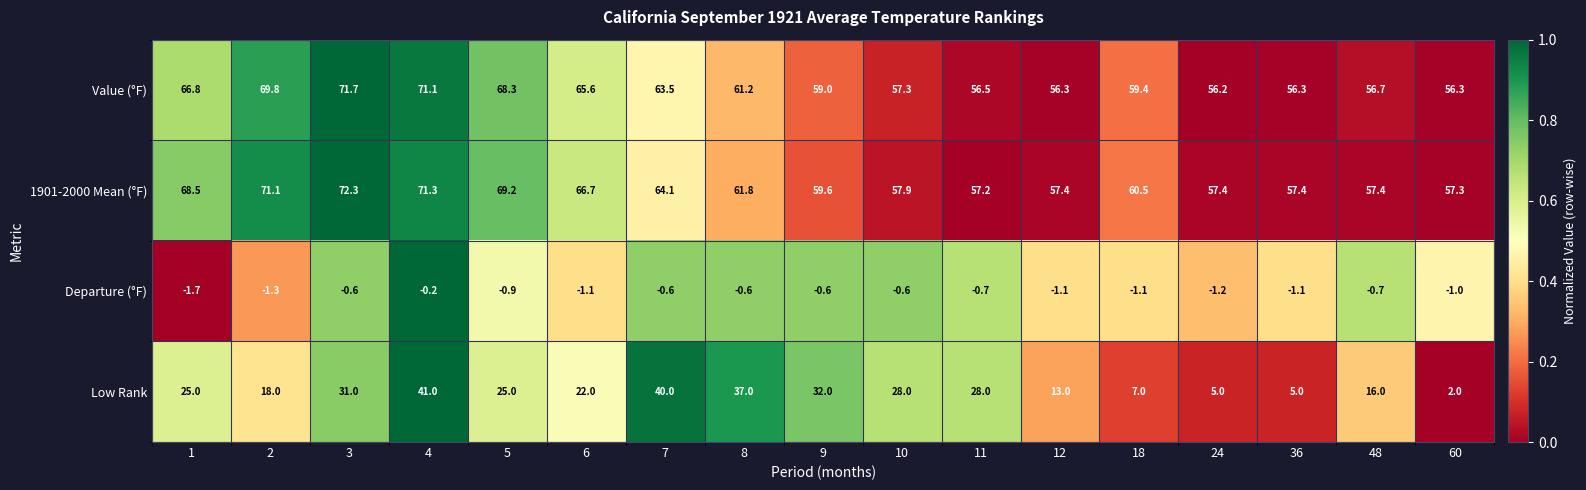

What is the sum of the 1901-2000 Mean (°F) values at 8 and 7?

125.9